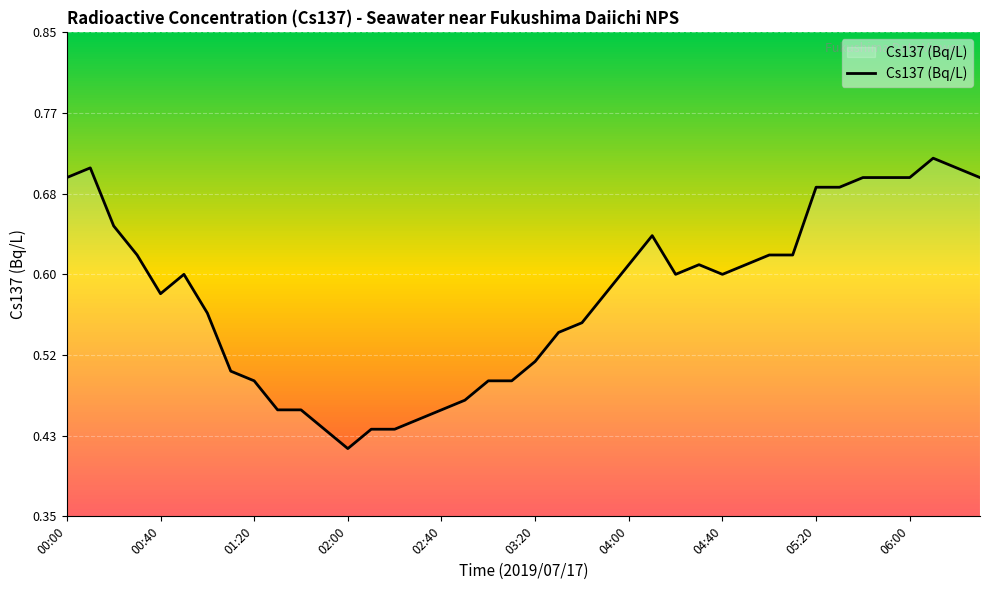

How many lines are shown in the chart?

1